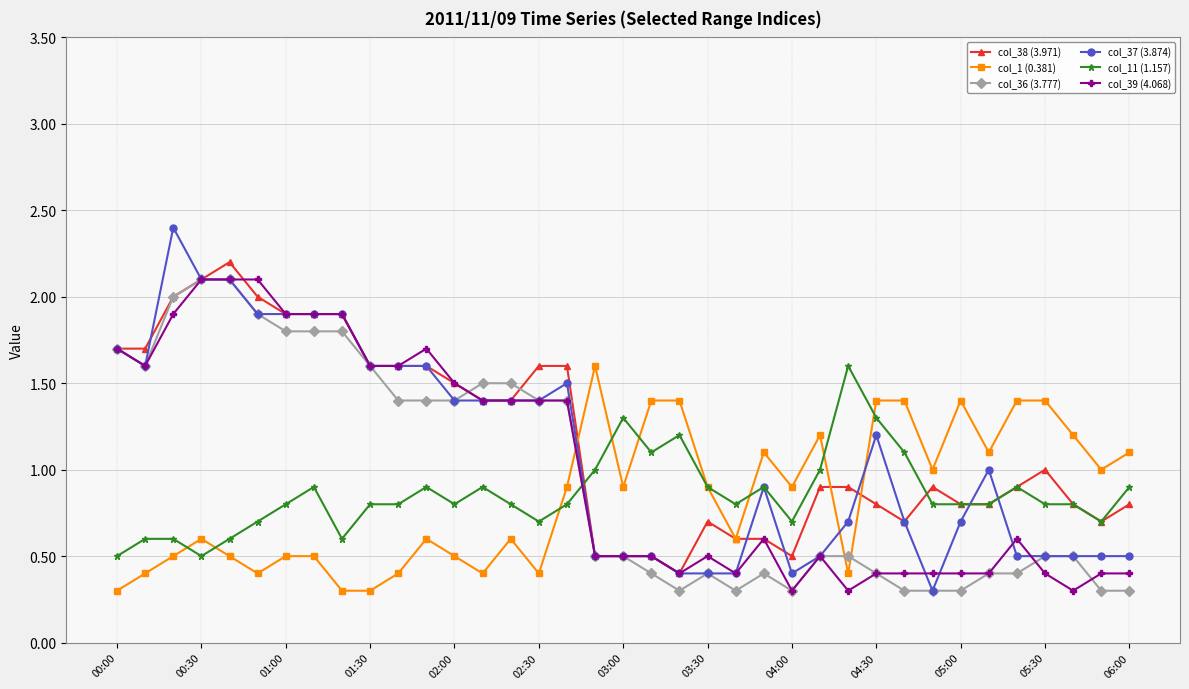

Does the chart display data point markers on the line(s)?

Yes